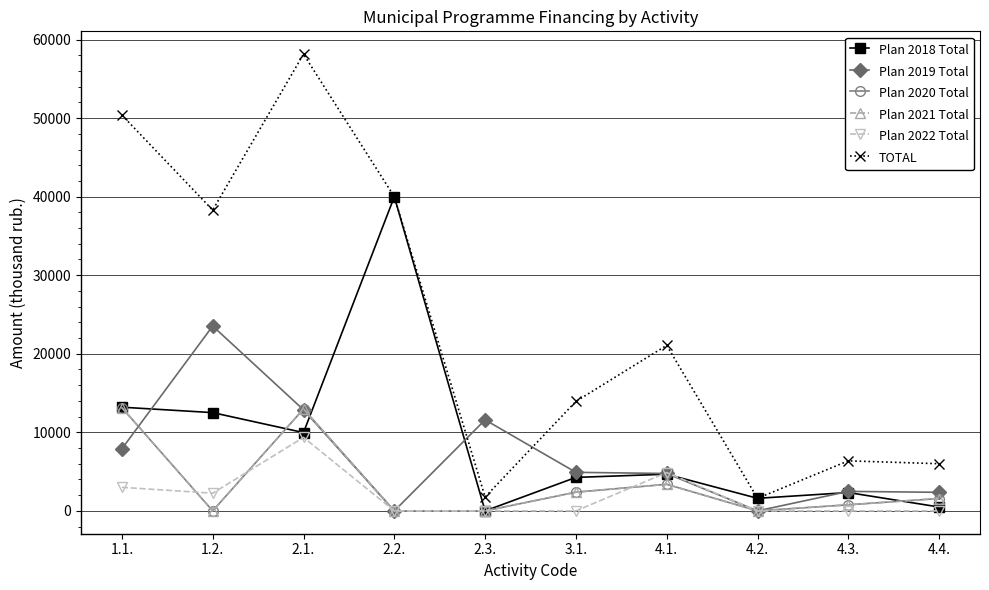

The value of Plan 2019 Total at 4.2. is 0.0. True or false?

True